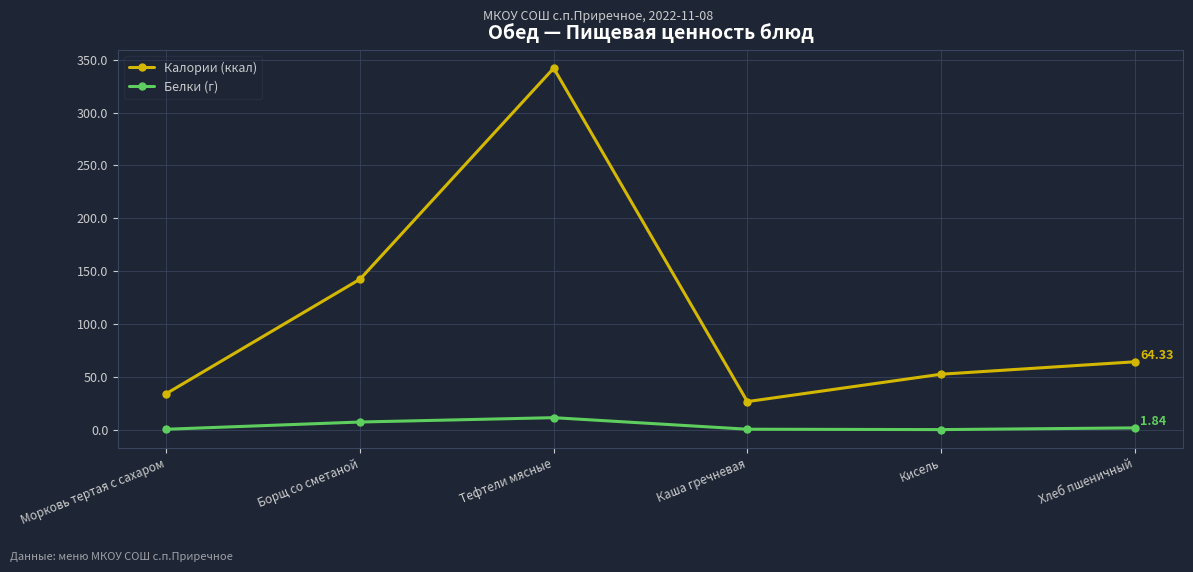

How many interior local peaks does the Калории (ккал) series have?

1